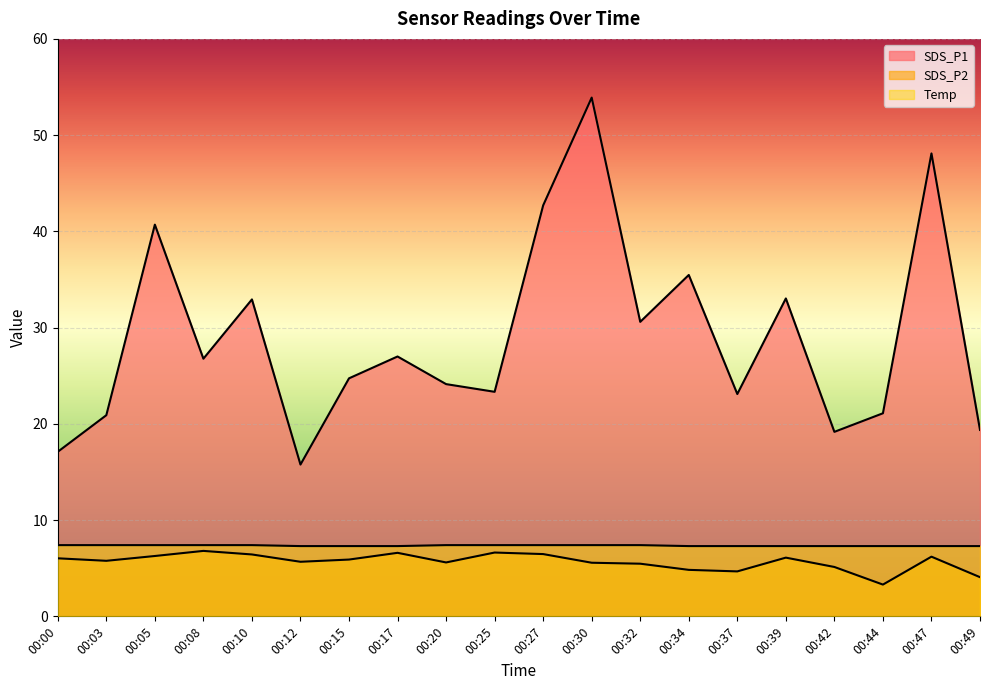

True or false: SDS_P2 and Temp cross at least once.

False